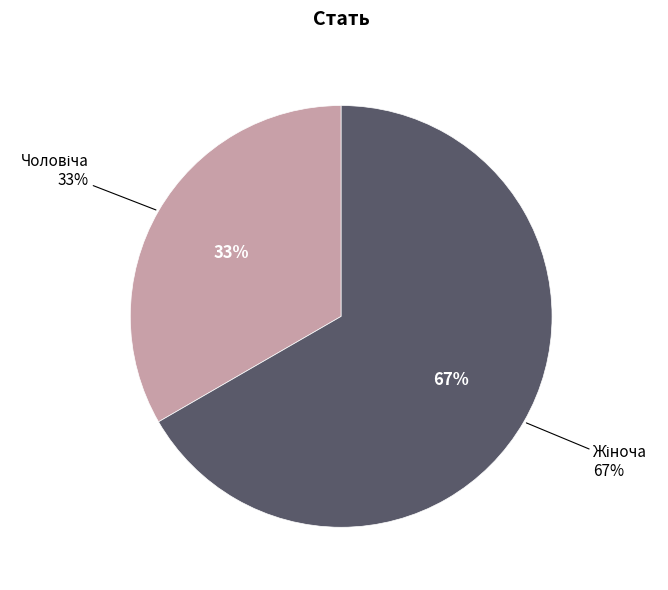

How many slices are in this pie chart?

2